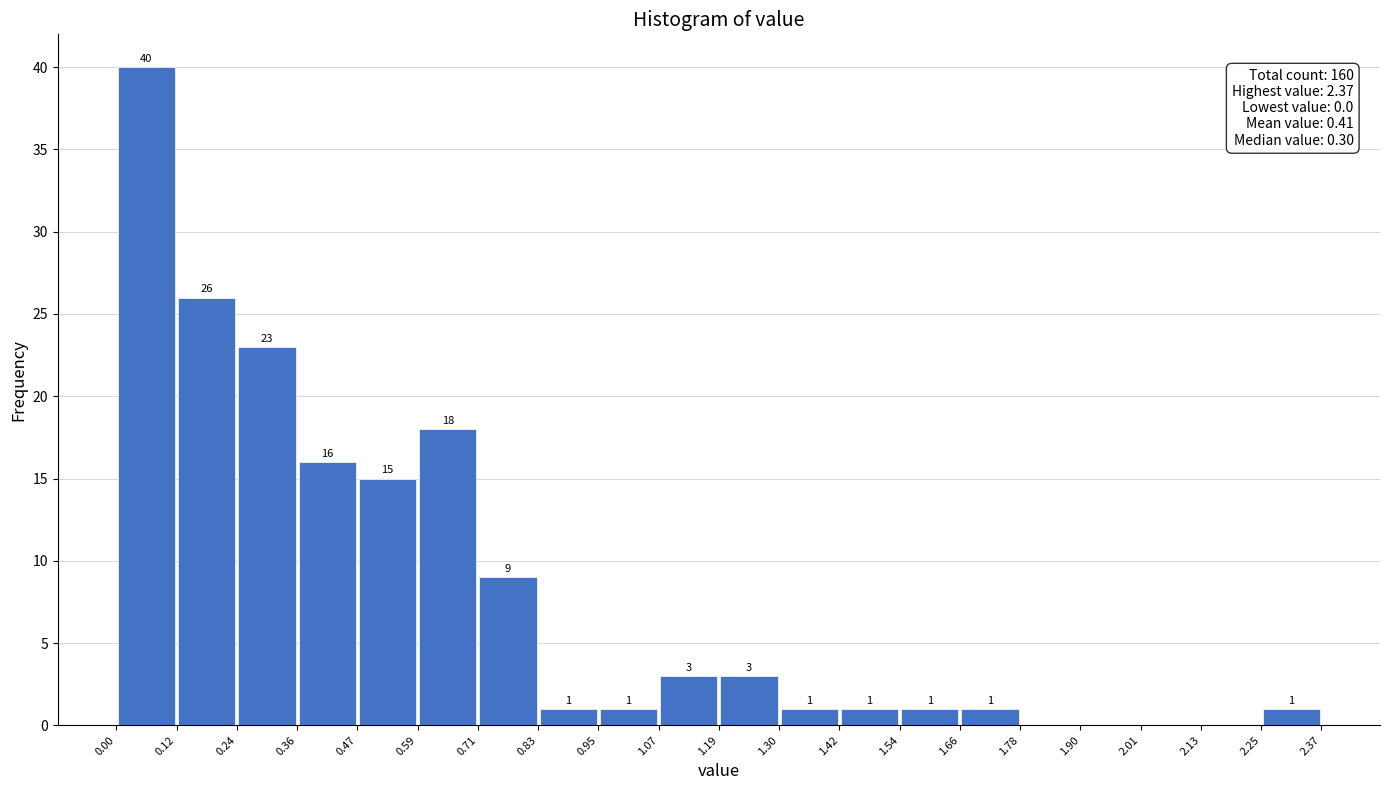

Over which range of the x-axis is the bar tallest?

0.00 to 0.12